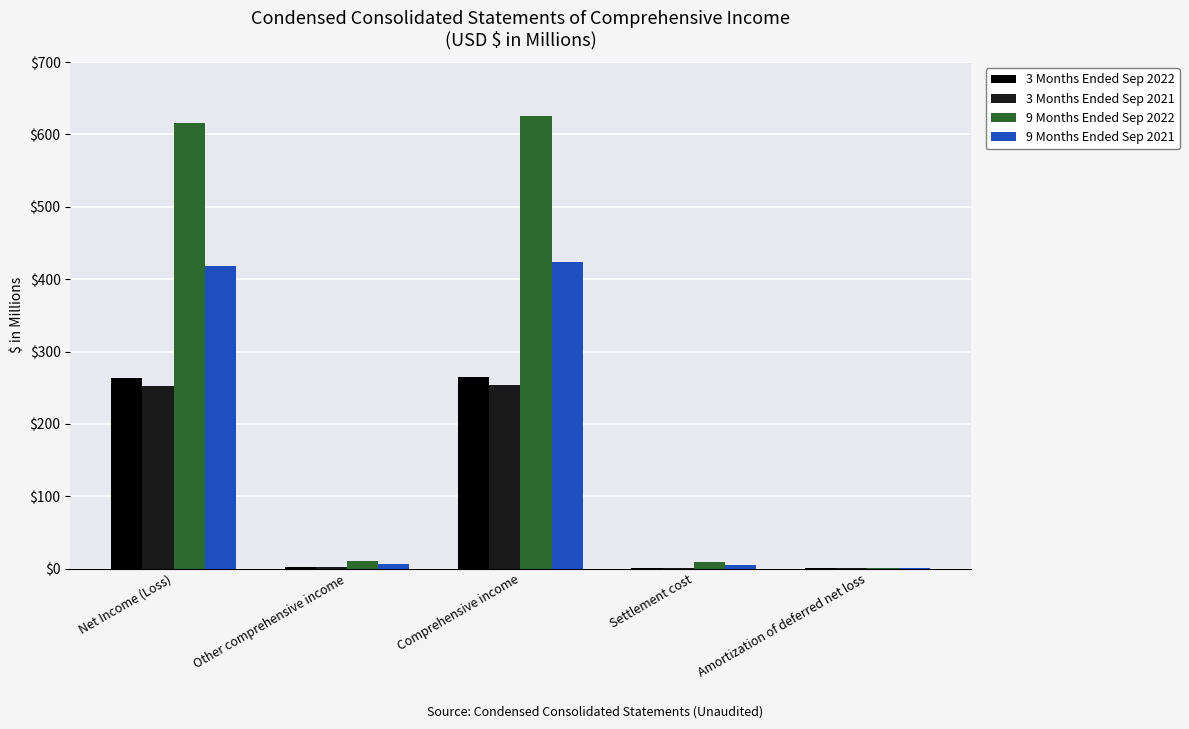

What is the sum of the 3 Months Ended Sep 2021 values at Other comprehensive income and Net Income (Loss)?

254.1